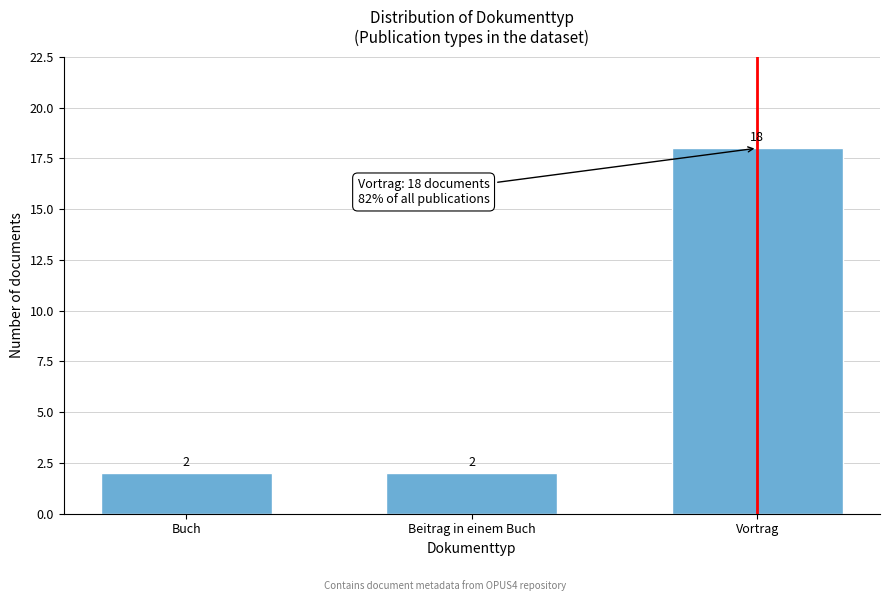

Reading left to right, extract all data points from this chart.

2	2	18